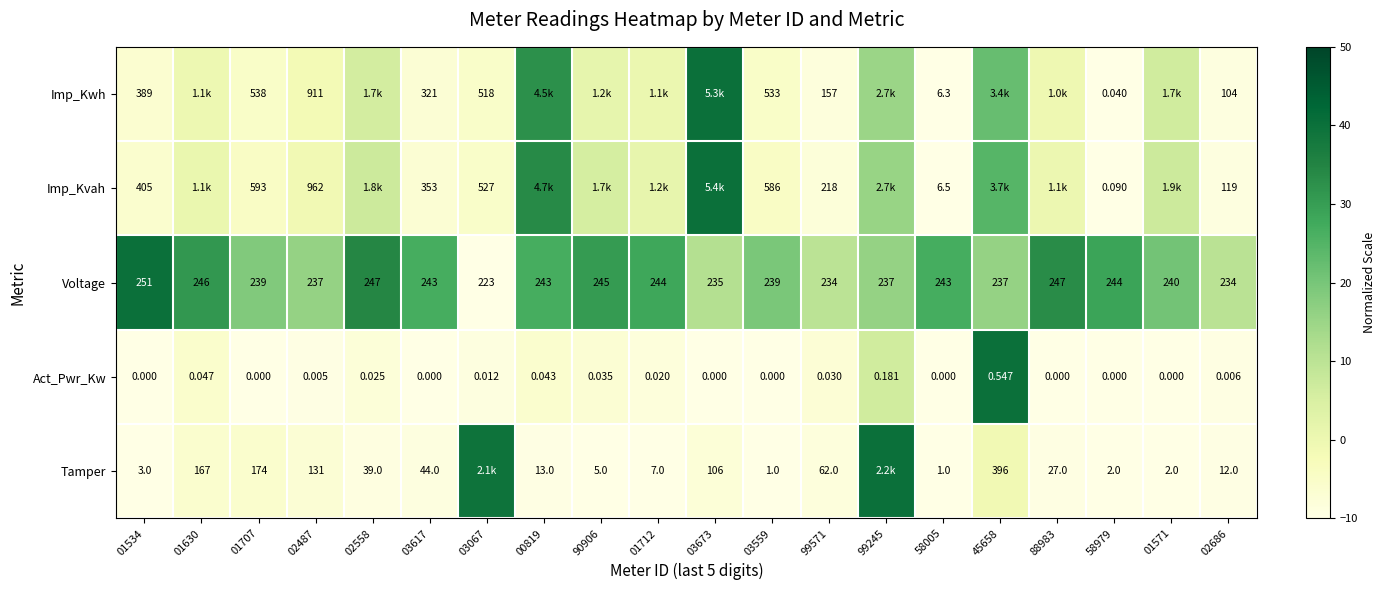

Is the value of Act_Pwr_Kw at 99571 greater than the value of Tamper at 01571?

No